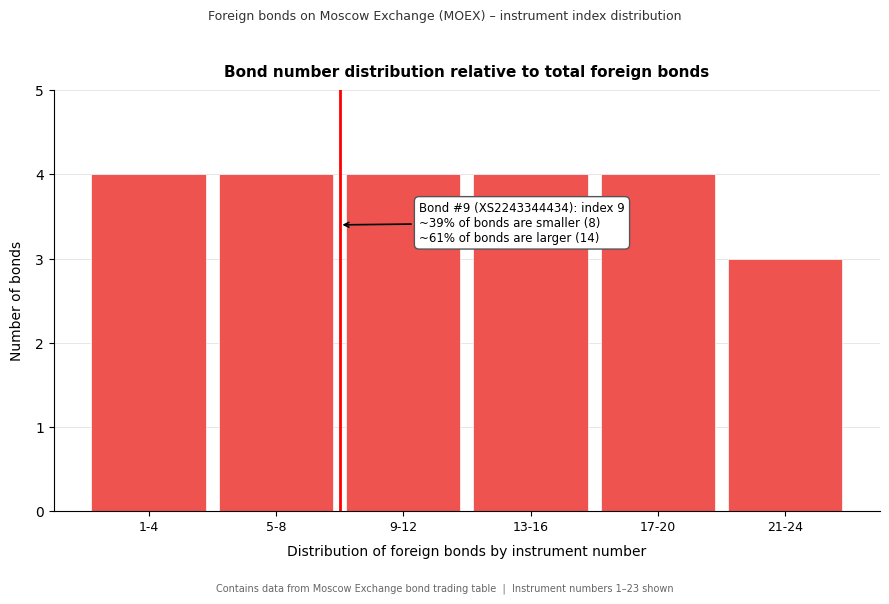

Reading left to right, transcribe all the data shown in this chart.

4	4	4	4	4	3